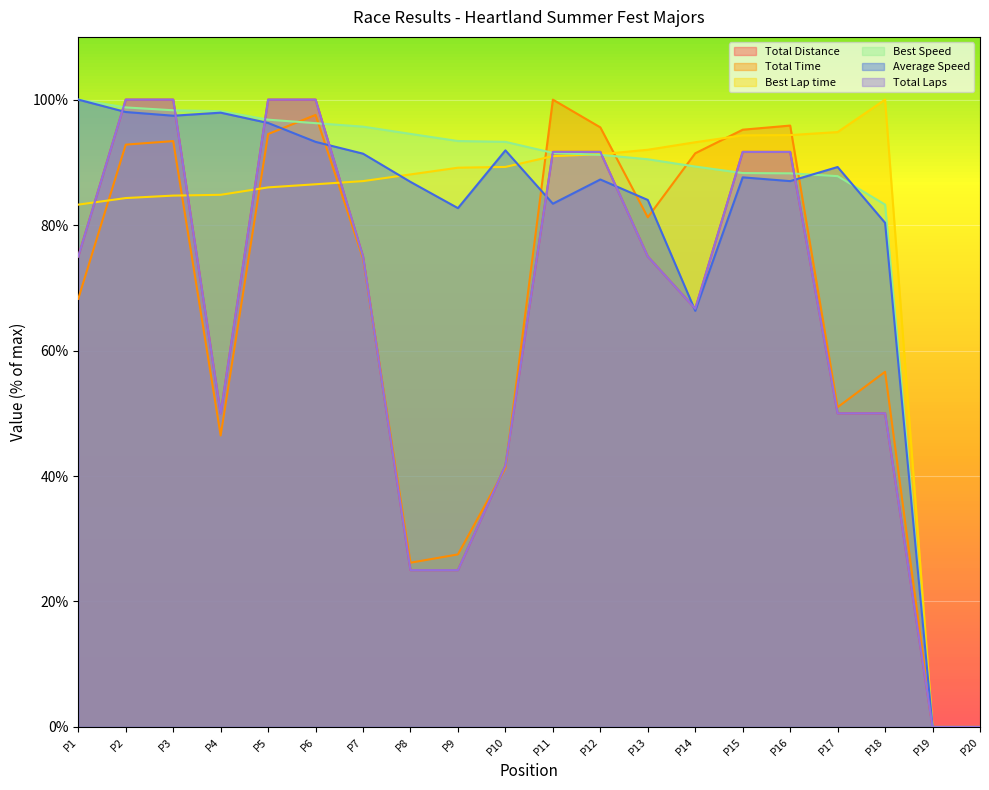

Reading left to right, extract all data points from this chart.

Total Distance: 75.0	100.0	100.0	50.0	100.0	100.0	75.0	25.0	25.0	41.7	91.7	91.7	75.0	66.7	91.7	91.7	50.0	50.0	0.0	0.0
Total Time: 68.2	92.8	93.4	46.5	94.5	97.6	74.7	26.2	27.5	41.3	100.0	95.6	81.2	91.4	95.2	95.9	51.0	56.6	0.0	0.0
Best Lap time: 83.3	84.3	84.7	84.8	86.0	86.5	87.0	88.1	89.1	89.3	91.0	91.3	92.0	93.2	94.3	94.3	94.8	100.0	0.0	0.0
Best Speed: 100.0	98.8	98.3	98.2	96.8	96.2	95.7	94.5	93.4	93.3	91.5	91.2	90.5	89.3	88.3	88.3	87.8	83.3	0.0	0.0
Average Speed: 100.0	98.0	97.4	97.9	96.3	93.3	91.4	86.9	82.7	91.9	83.4	87.3	84.0	66.3	87.6	87.0	89.3	80.4	0.0	0.0
Total Laps: 75.0	100.0	100.0	50.0	100.0	100.0	75.0	25.0	25.0	41.7	91.7	91.7	75.0	66.7	91.7	91.7	50.0	50.0	0.0	0.0